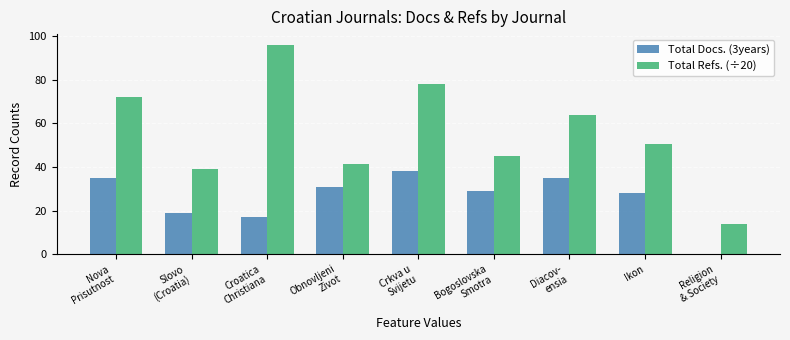

Which series has the largest total across all categories?

Total Refs. (÷20)